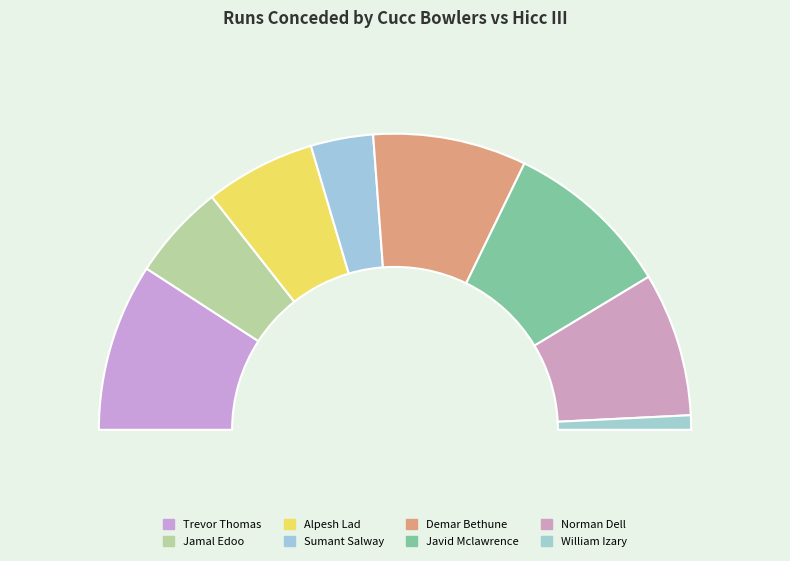

What is the total percentage of Sumant Salway and Trevor Thomas?

25.1%